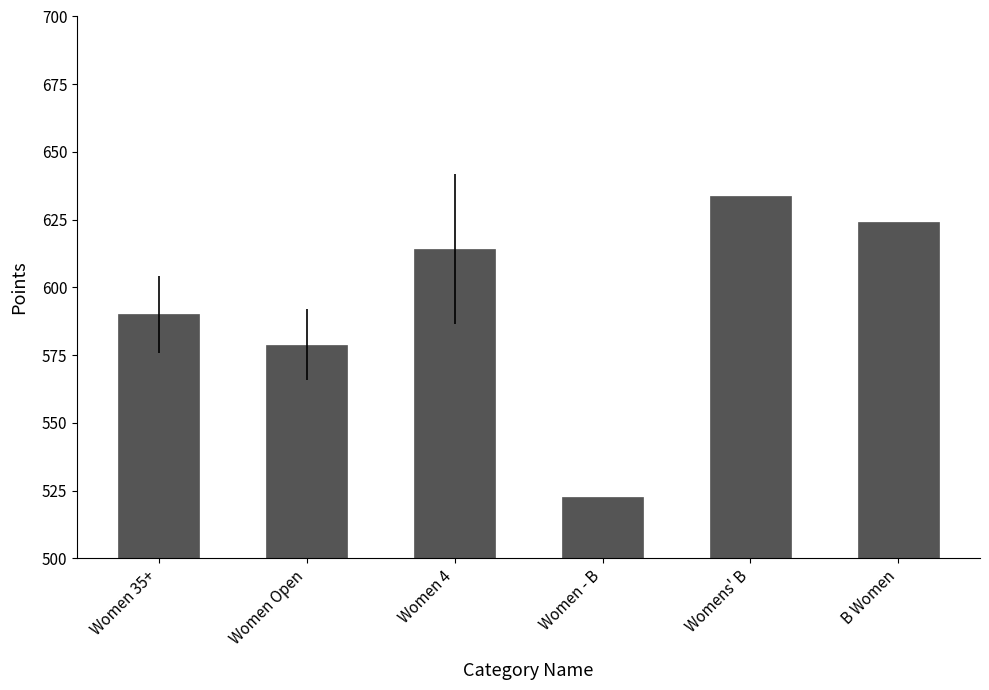

Rank the categories by value from highest to lowest.

Womens' B, B Women, Women 4, Women 35+, Women Open, Women - B